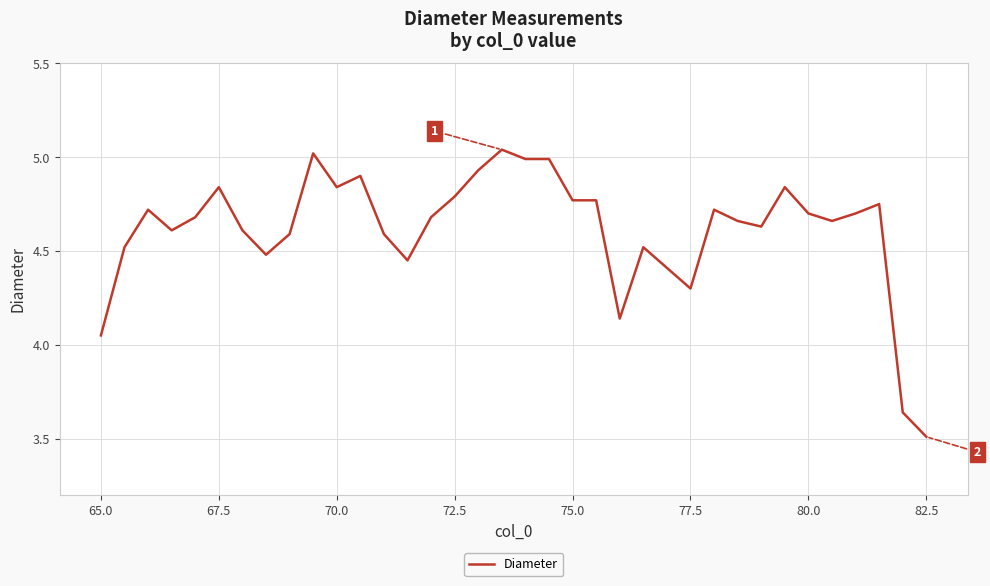

What is the difference between the maximum and minimum values?

1.5